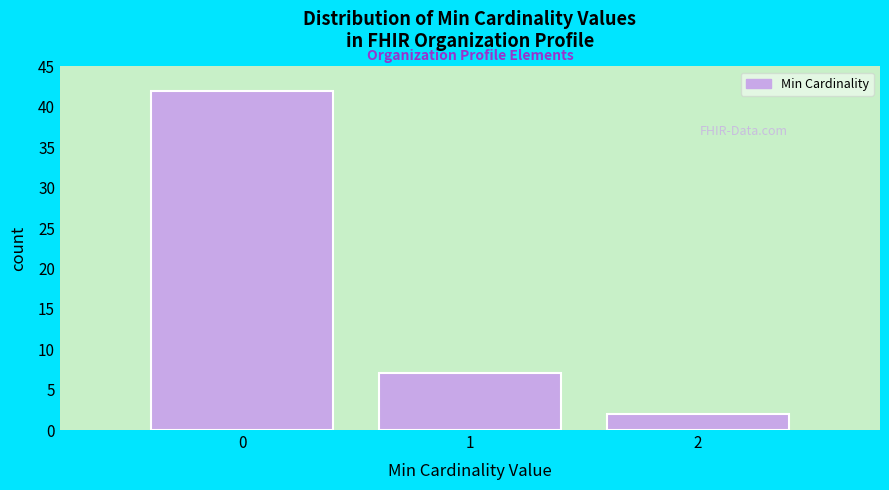

Which range on the x-axis has the tallest bar?

-0.5 to 0.5